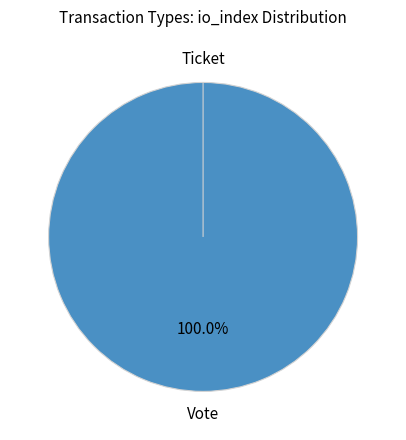

What is the total percentage of Ticket and Vote?

100.0%